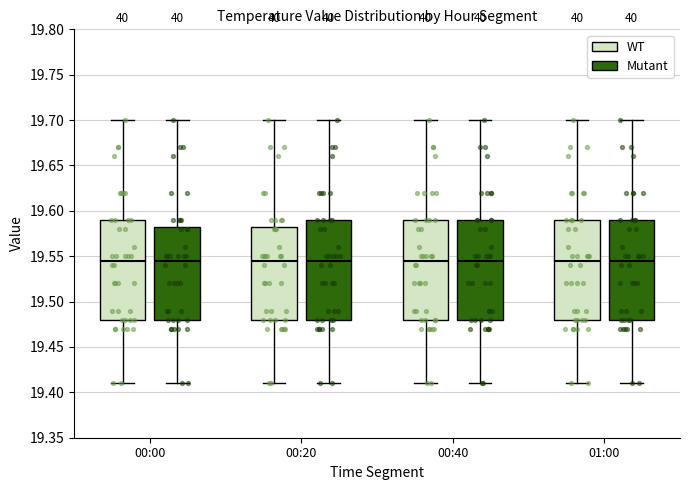

Reading left to right, read every box against the y-axis: the position of its median line, the range the box covers, and the ends of its whiskers. The values are not printed on the chart, so give them approximately, as read against the axis.

00:00 (WT): median 19.545, box 19.480 to 19.590, whiskers 19.410 to 19.700
00:00 (Mutant): median 19.545, box 19.480 to 19.585, whiskers 19.410 to 19.700
00:20 (WT): median 19.545, box 19.480 to 19.585, whiskers 19.410 to 19.700
00:20 (Mutant): median 19.545, box 19.480 to 19.590, whiskers 19.410 to 19.700
00:40 (WT): median 19.545, box 19.480 to 19.590, whiskers 19.410 to 19.700
00:40 (Mutant): median 19.545, box 19.480 to 19.590, whiskers 19.410 to 19.700
01:00 (WT): median 19.545, box 19.480 to 19.590, whiskers 19.410 to 19.700
01:00 (Mutant): median 19.545, box 19.480 to 19.590, whiskers 19.410 to 19.700